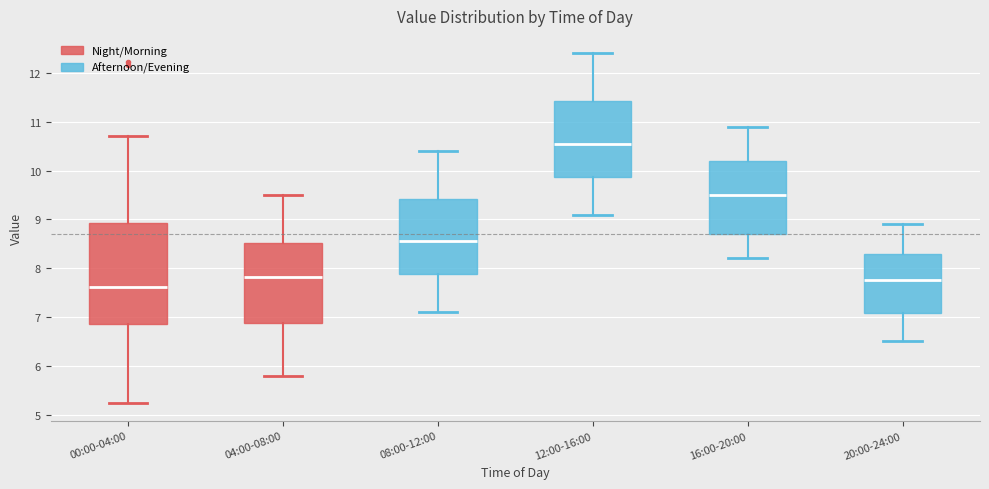

Which box is the tallest, from its lower edge to its upper edge?

00:00-04:00